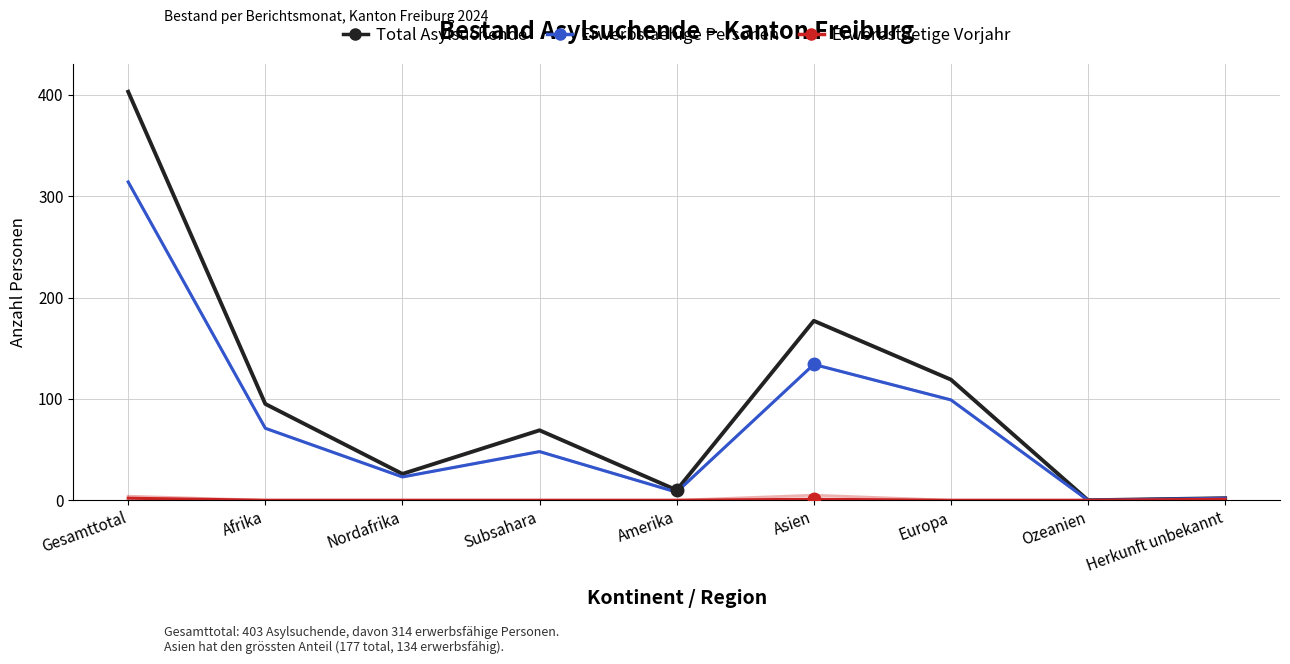

How many data points in Erwerbstaetige Vorjahr are above 0?

3